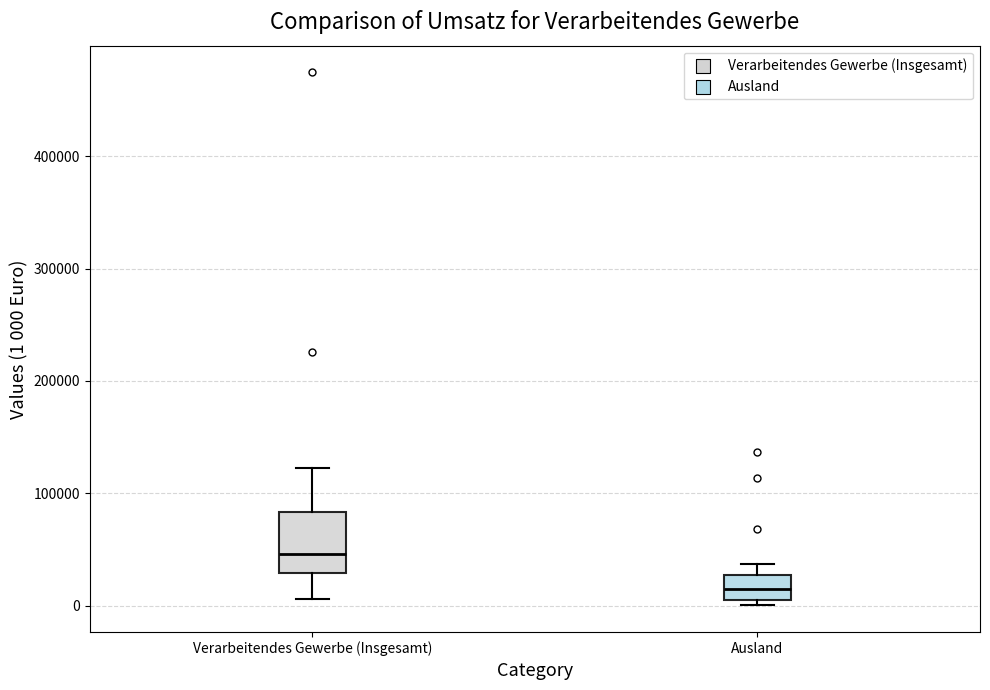

Reading left to right, transcribe this box plot: for each box, give where its median line is, the range the box spans, and where its two whiskers end, as read against the y-axis. The values are not printed on the chart, so give them approximately, as read against the axis.

Verarbeitendes Gewerbe (Insgesamt): median 50000, box 30000 to 80000, whiskers 10000 to 120000
Ausland: median 20000, box 0 to 30000, whiskers 0 (just below the box's lower edge) to 40000